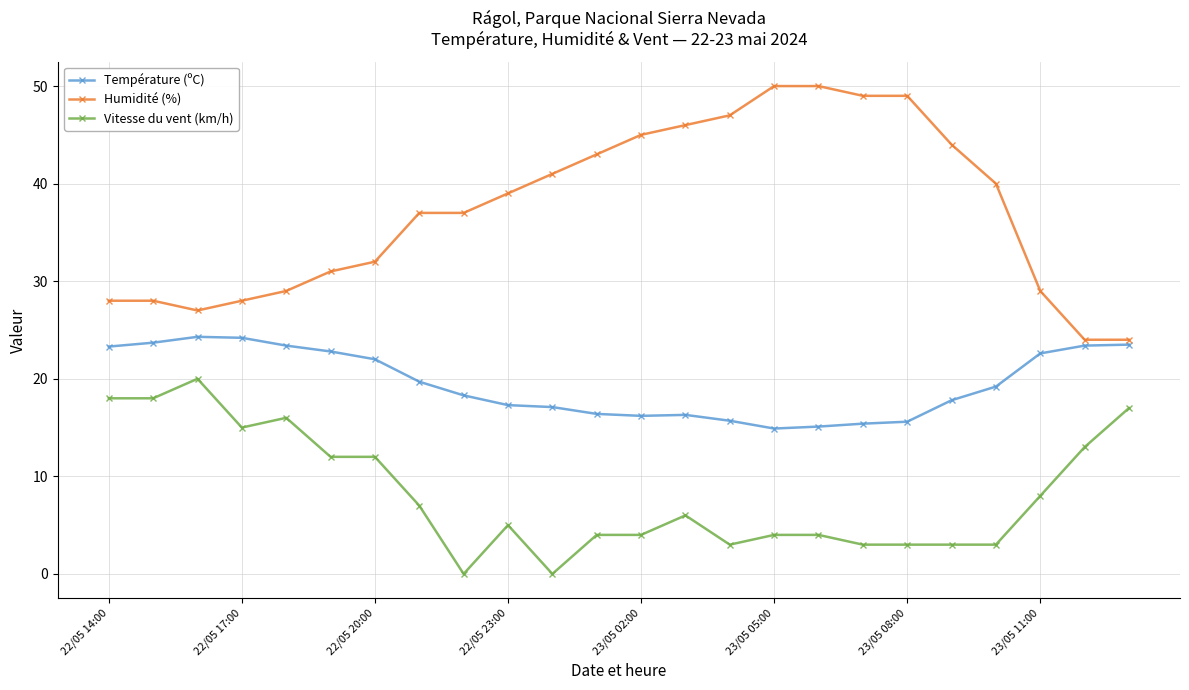

Which series has the largest total across all categories?

Humidité (%)